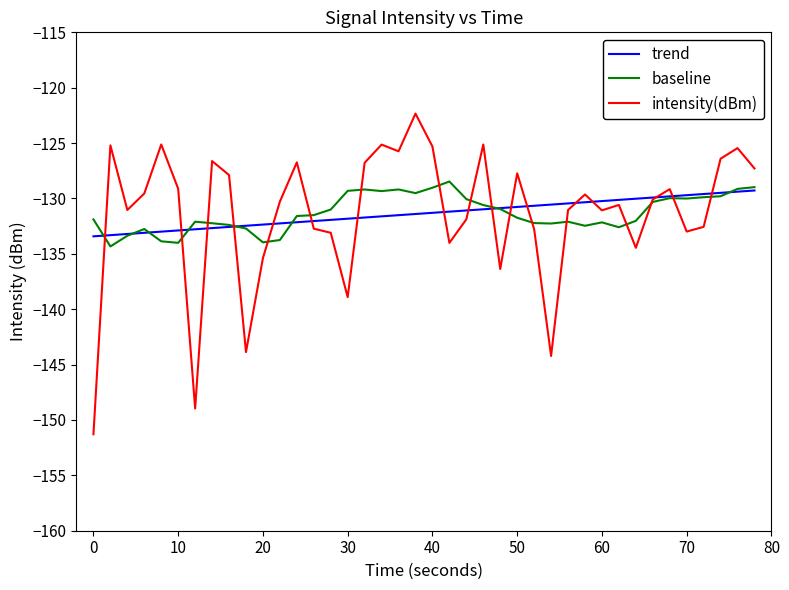

What is the smallest value displayed?

-151.3